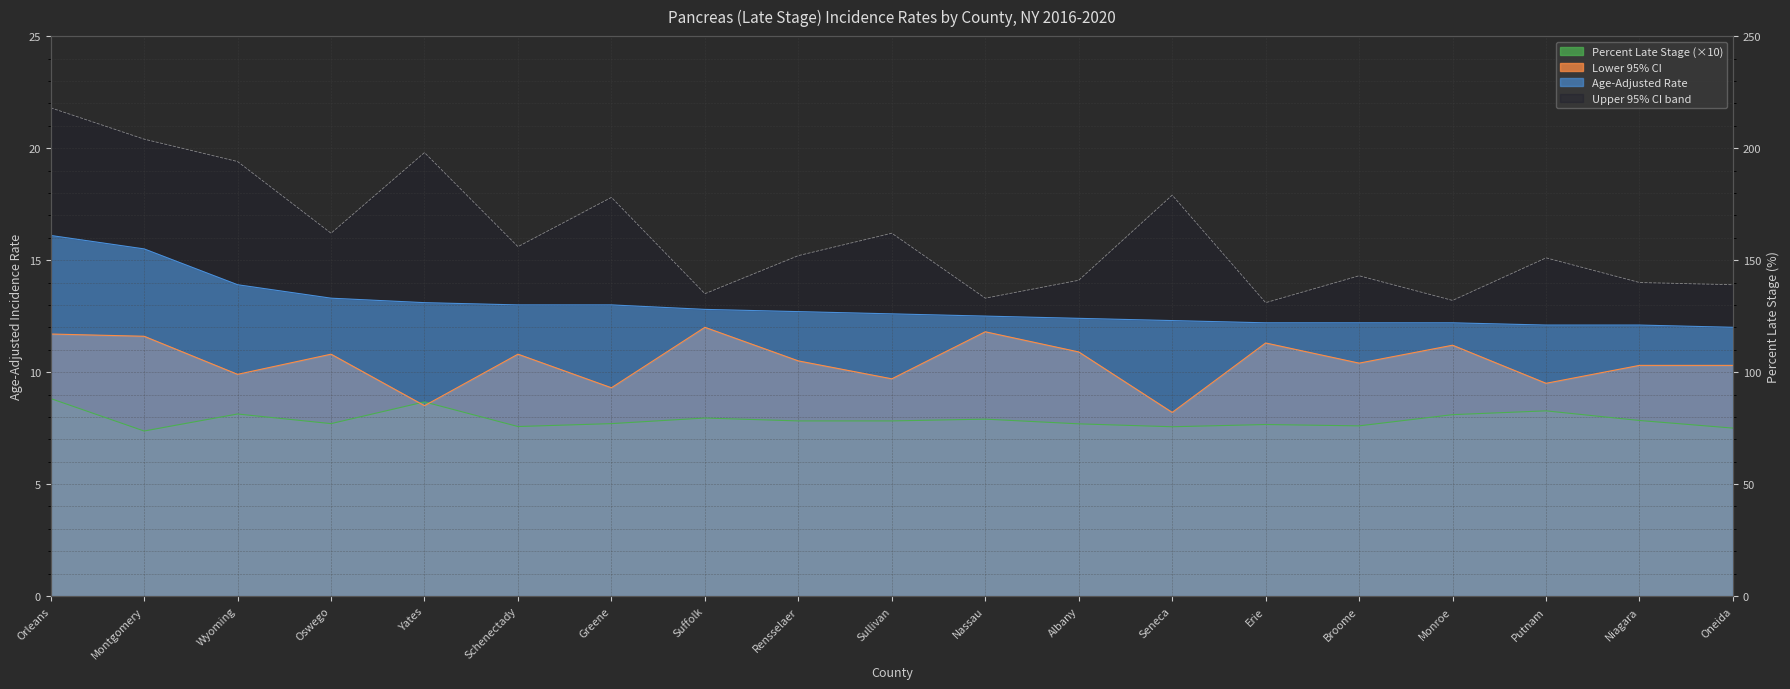

Which series ends up on top after the final intersection of Lower 95% CI and Percent Late Stage?

Lower 95% CI